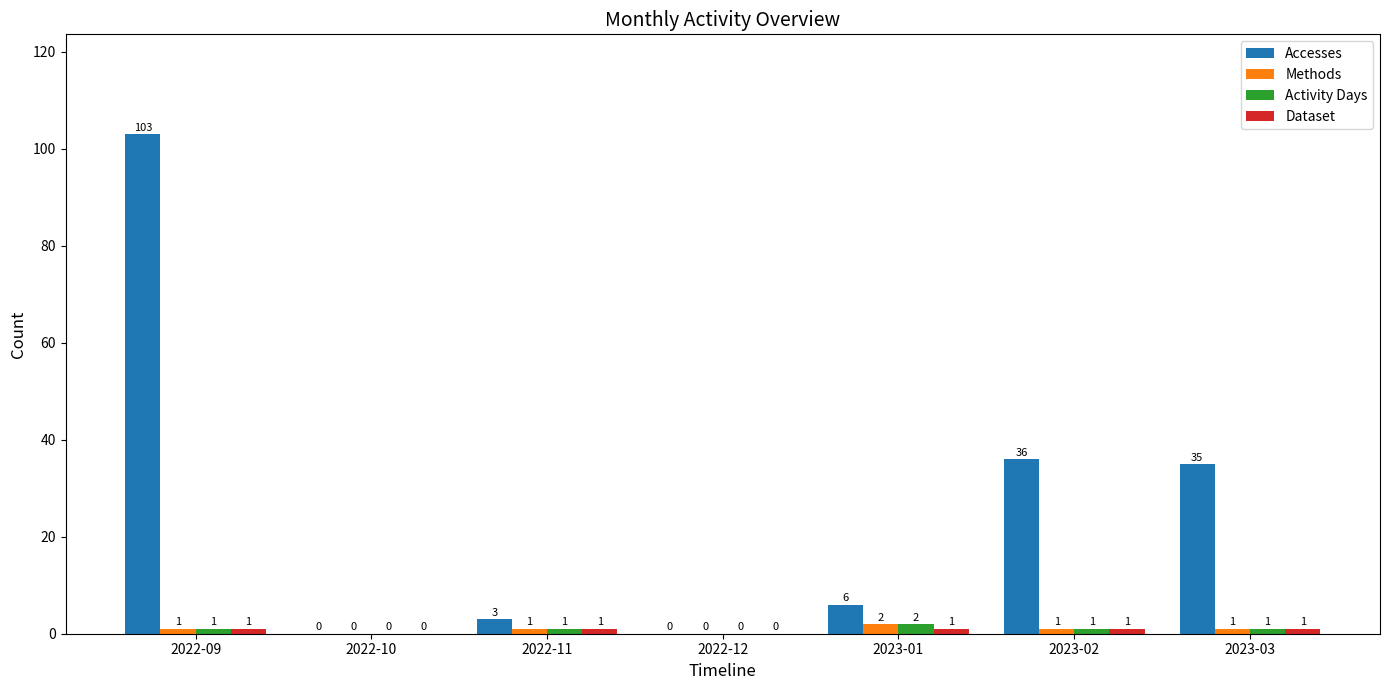

How many series are shown in this chart?

4